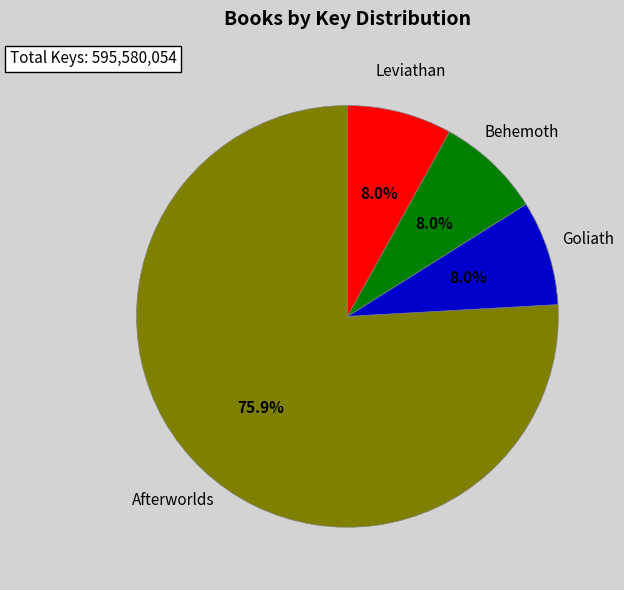

To the nearest percent, what is the average slice percentage?

25%